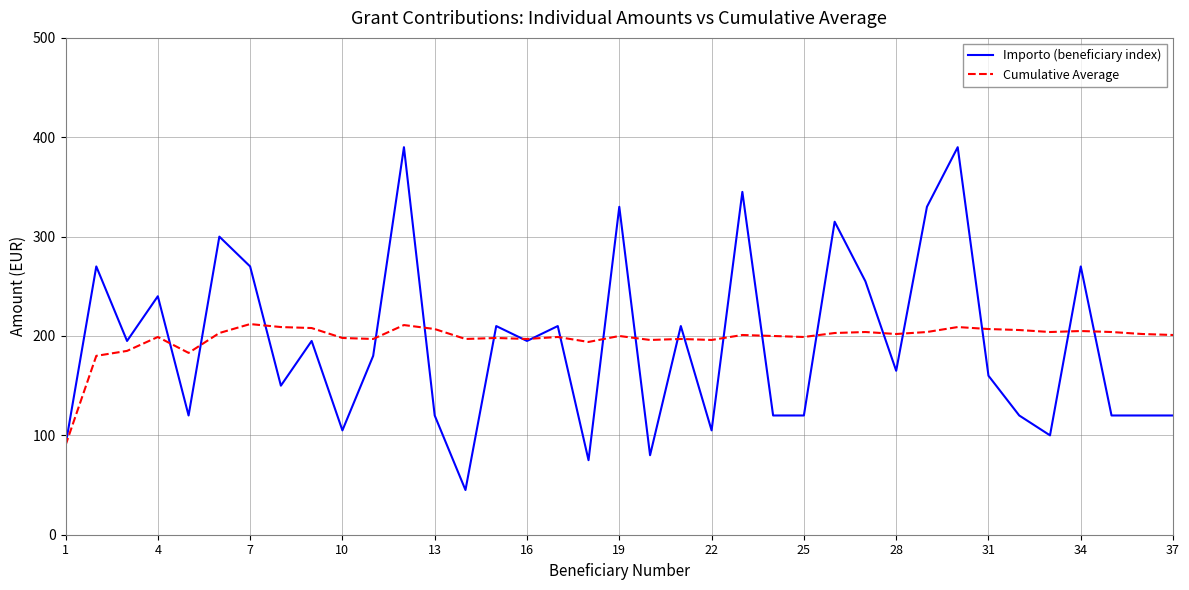

What is the lowest value of the Importo (beneficiary index) series?

45